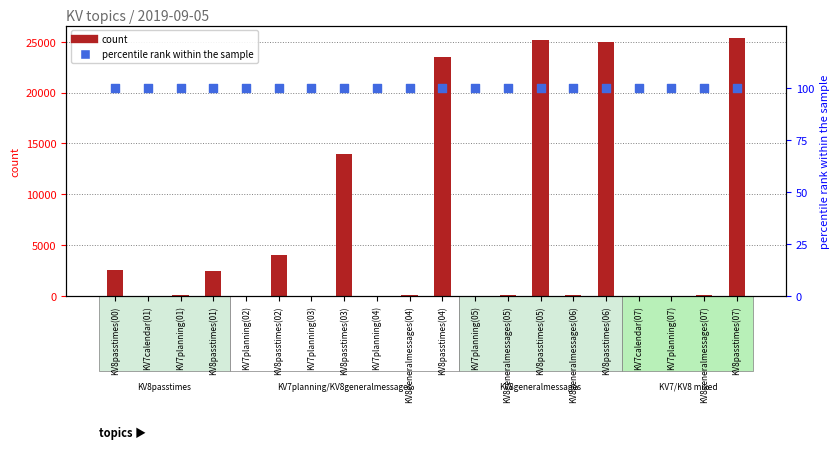

What are all the series names shown in the legend?

count, percentile rank within the sample